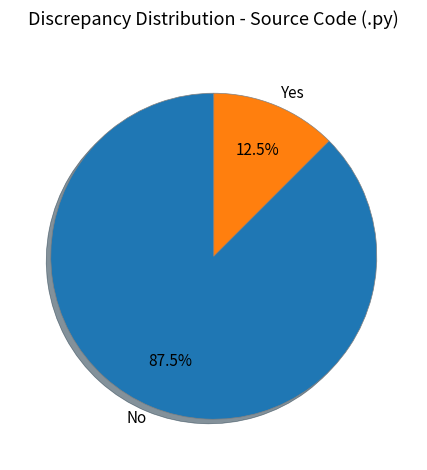

Approximately how many times larger is the value at No compared to Yes?

7.0